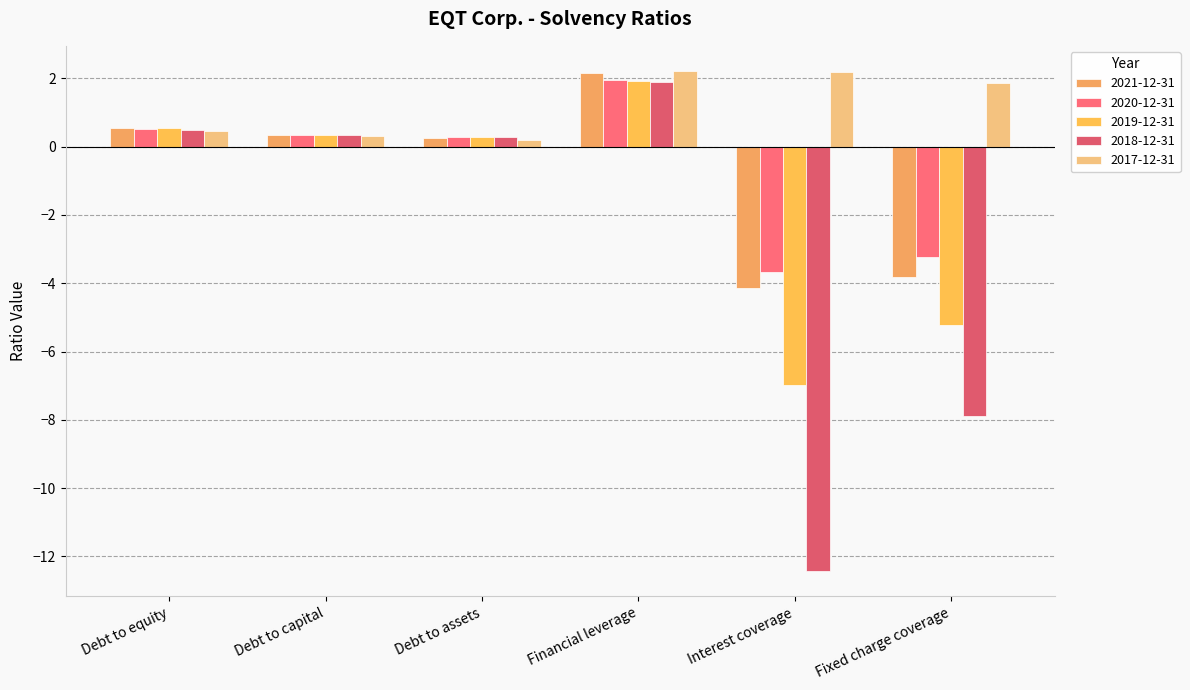

Does the chart contain any negative values?

Yes